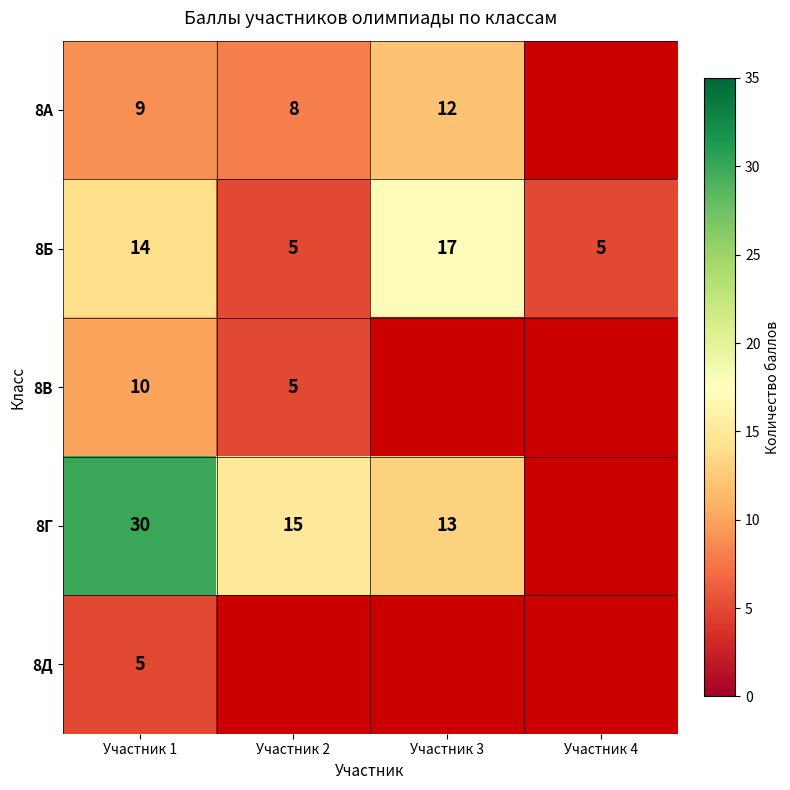

What is the difference between the highest and lowest values at Участник 1?

25